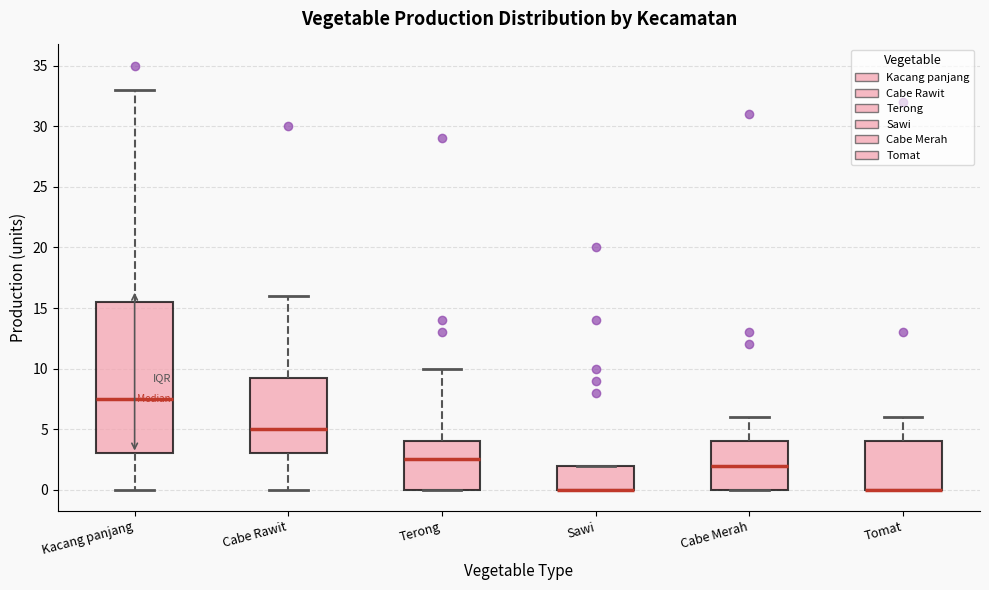

Where does the median line of the box for Terong sit on the y-axis? The values are not printed on the chart, so give them approximately, as read against the axis.

2.5